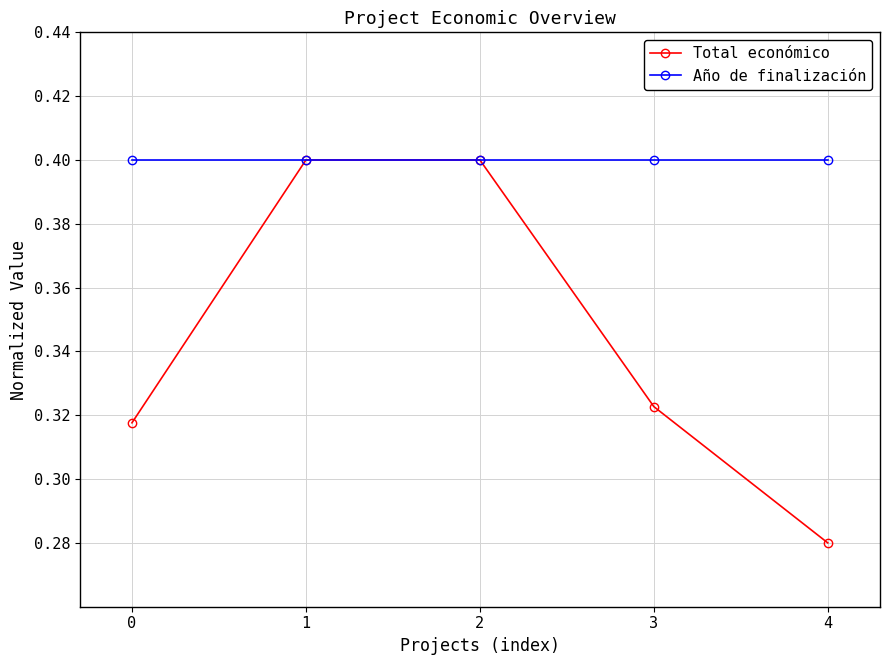

How many lines are shown in the chart?

2